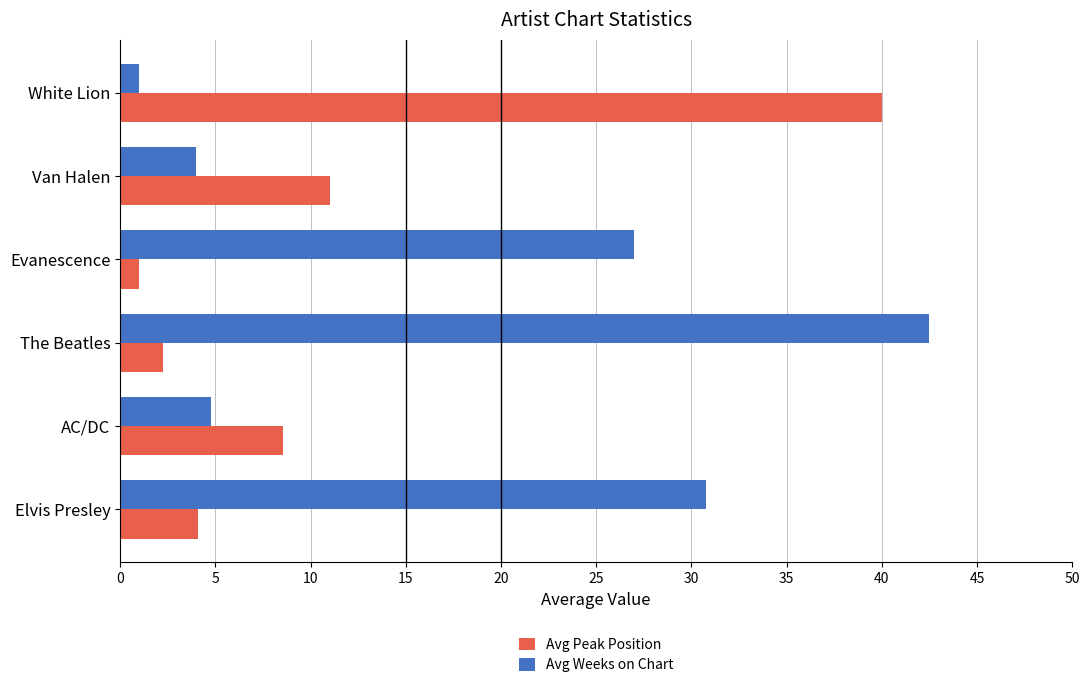

What is the sum of the Avg Weeks on Chart values at Evanescence and Elvis Presley?

57.8